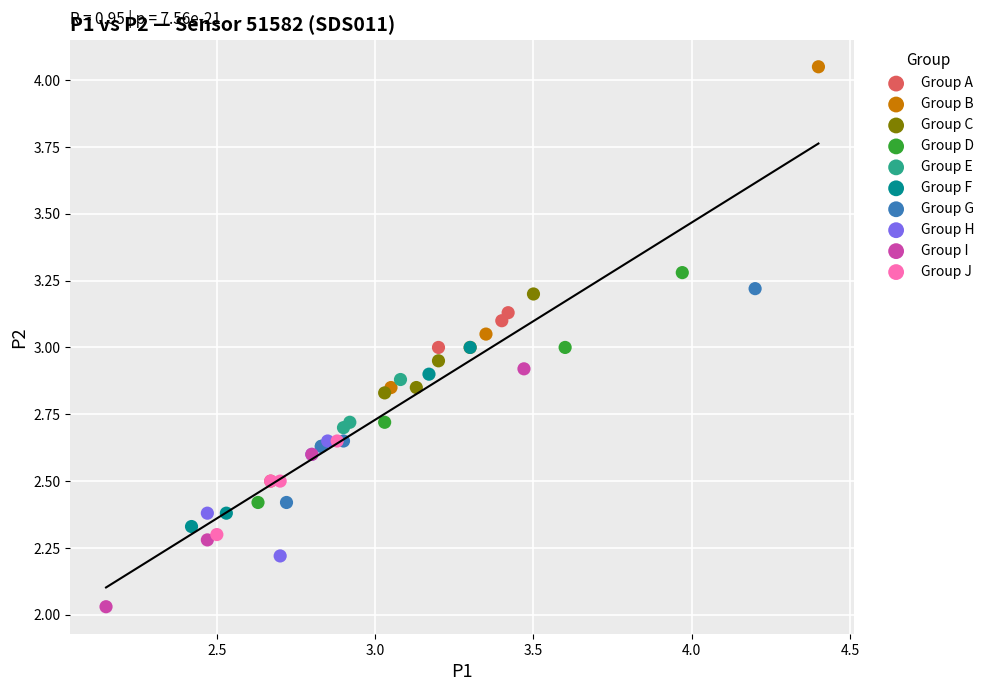

Which series has the largest Y range (max minus min)?

Group B